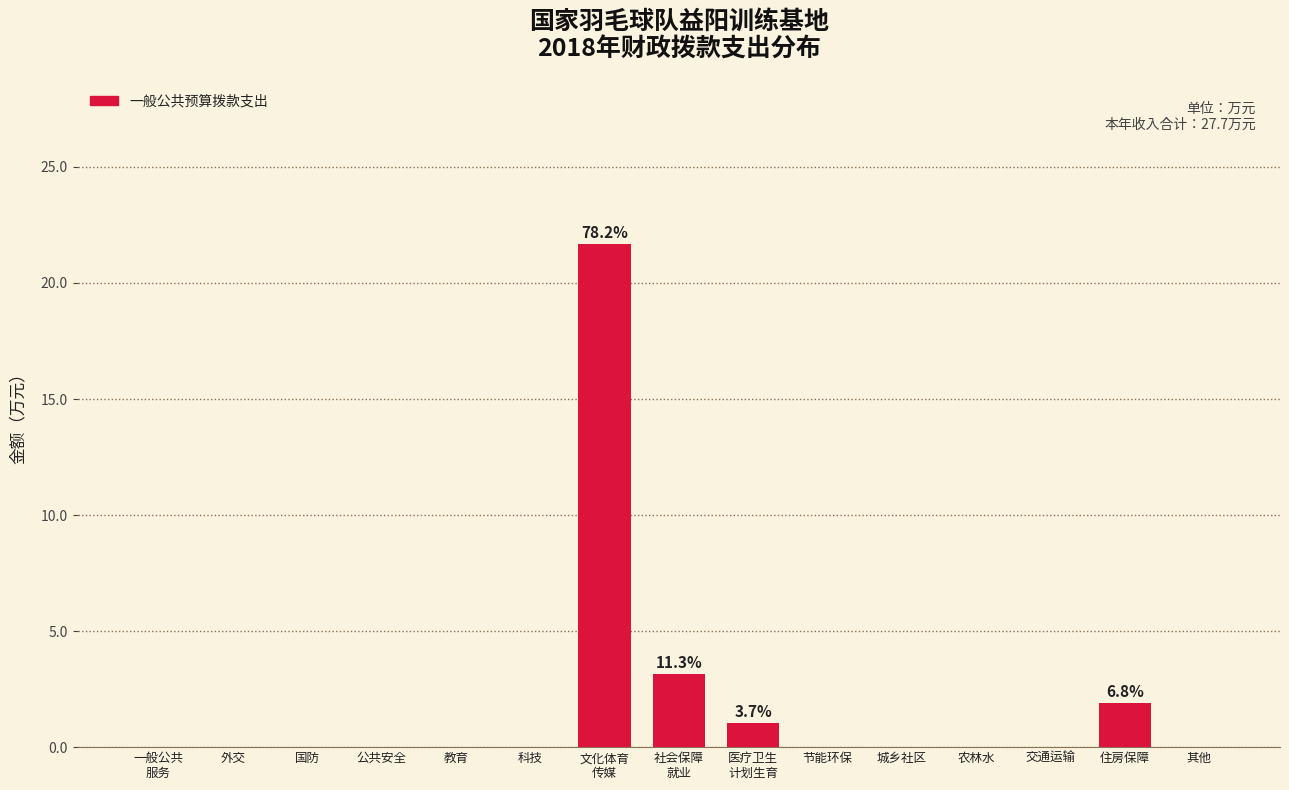

What is the sum of all values?

27.7